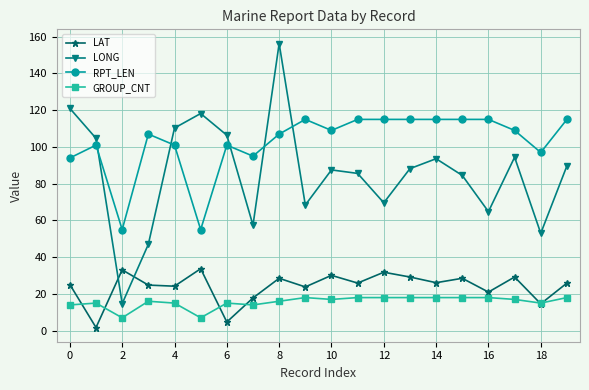

What are all the series names shown in the legend?

LAT, LONG, RPT_LEN, GROUP_CNT